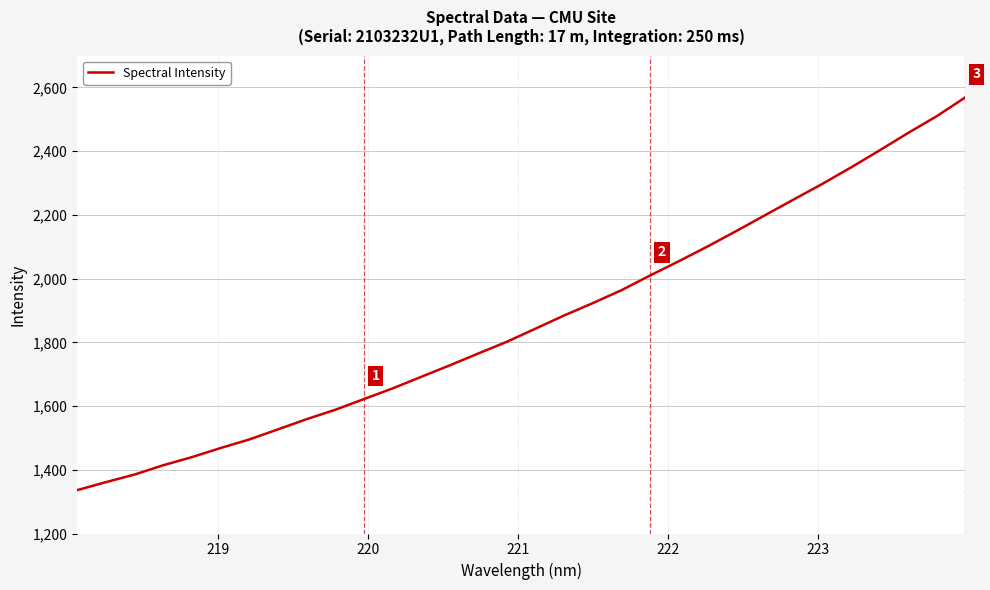

True or false: there are more than 2 points higher than both neighbors.

False